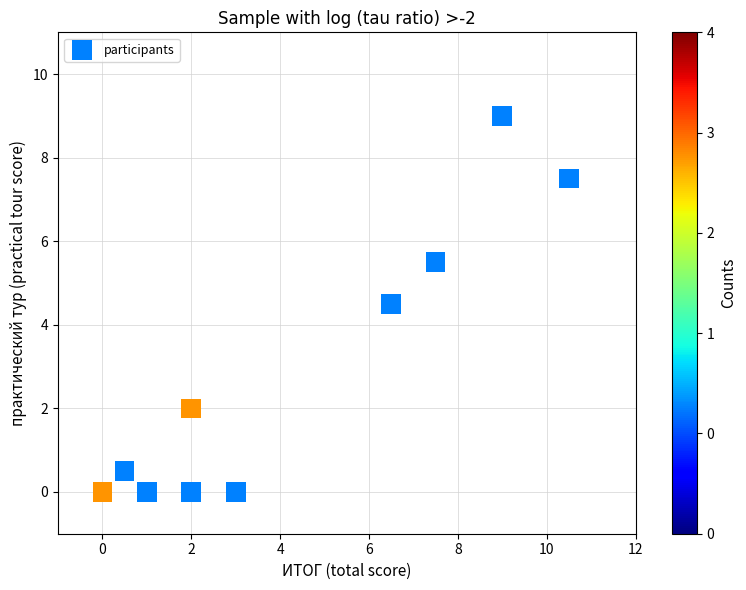

What is the average Y value?

2.9